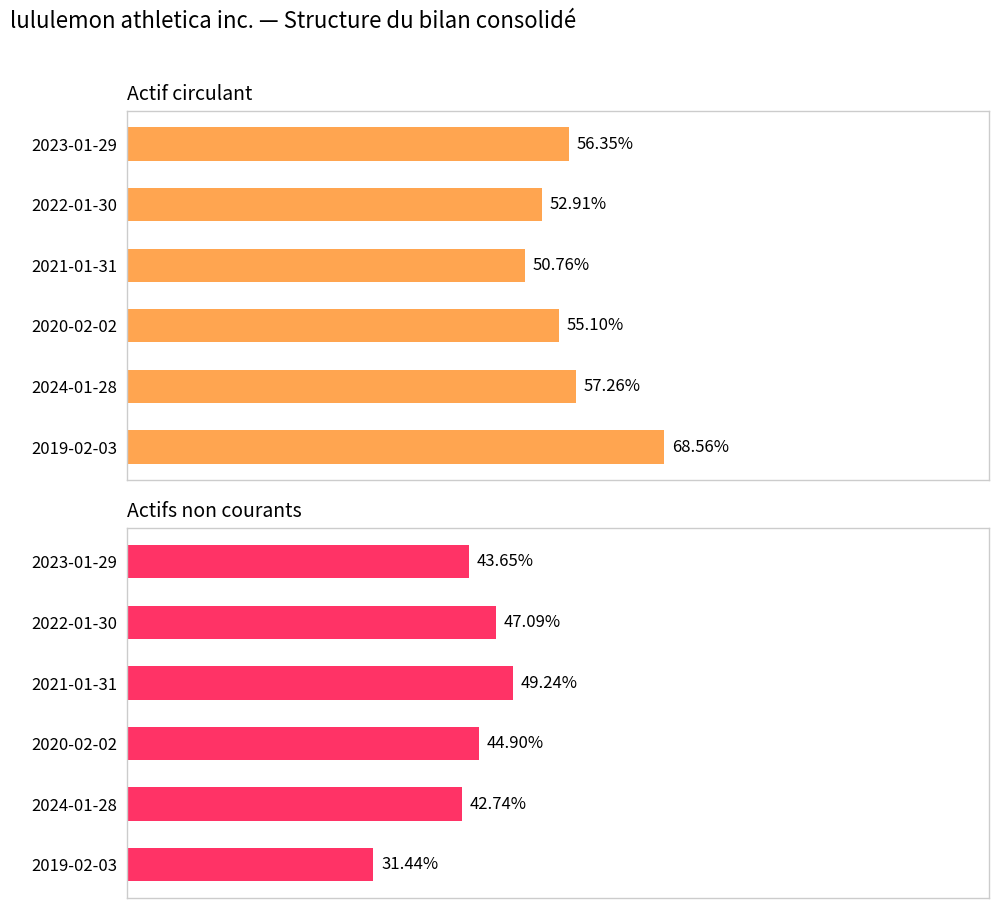

What is the difference between the maximum and second lowest values in the Actif circulant series?

0.2